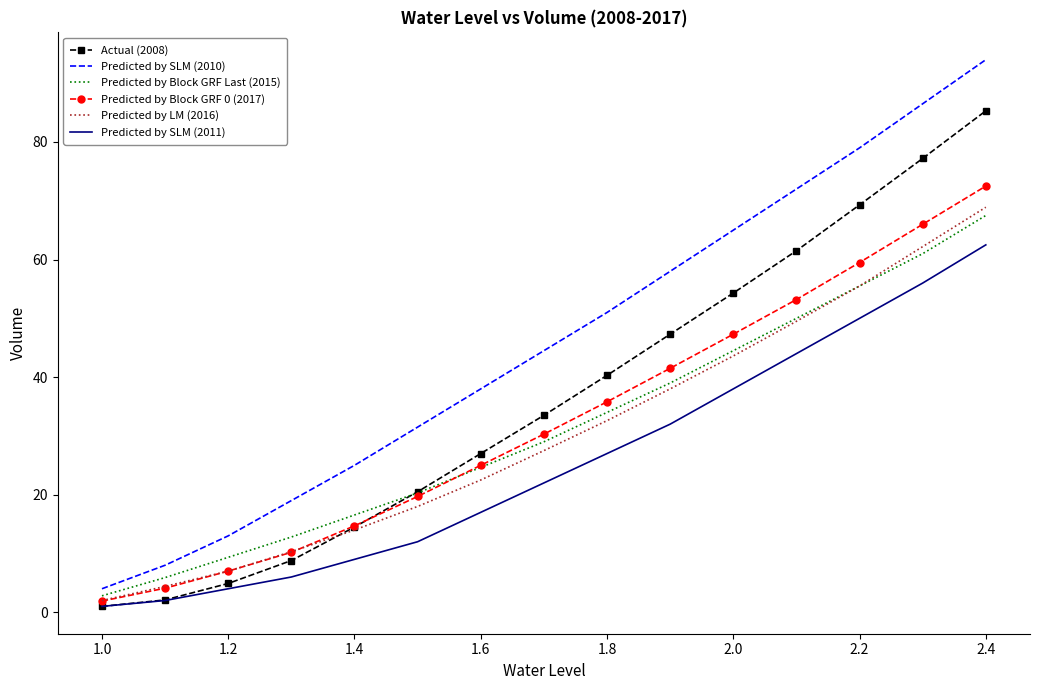

What is the greatest value displayed?

94.0